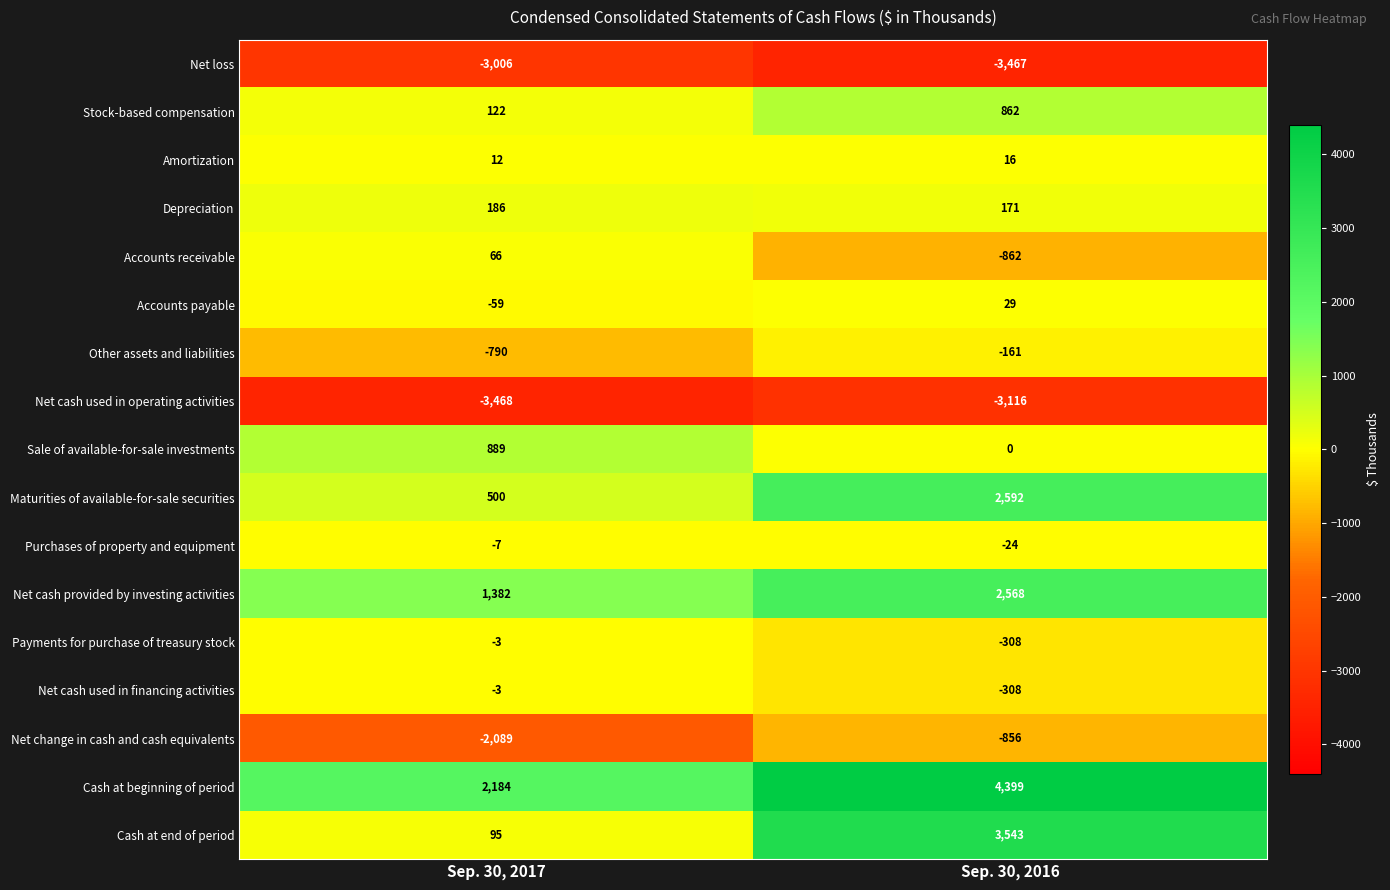

Which label corresponds to the smallest value in the chart?

Sep. 30, 2017